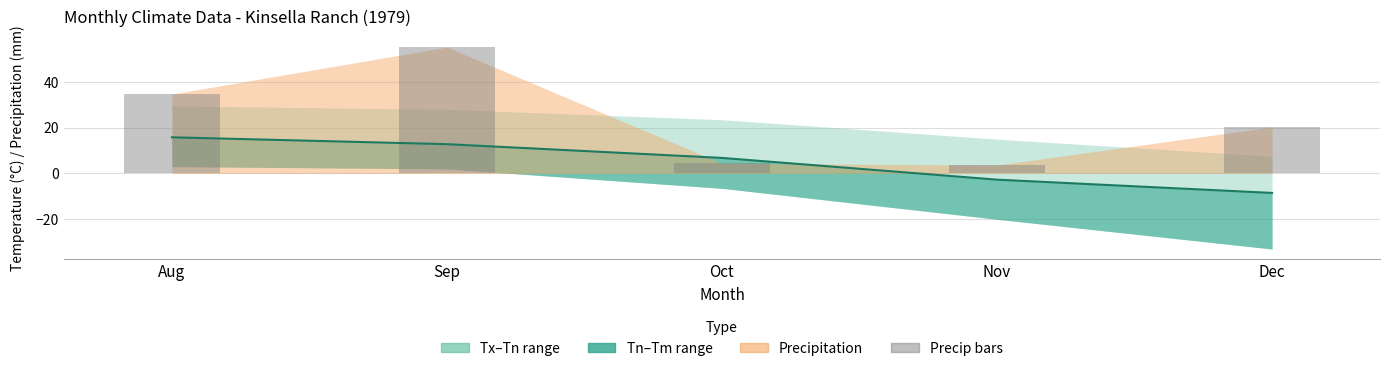

What is the difference between the second highest and second lowest values in the Tm (mean temp) series?

15.5